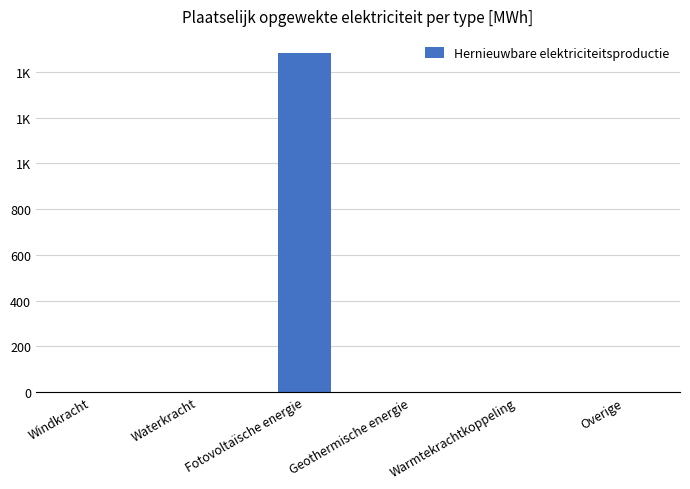

List the labels in order of value, largest first.

Fotovoltaïsche energie, Windkracht, Waterkracht, Geothermische energie, Warmtekrachtkoppeling, Overige